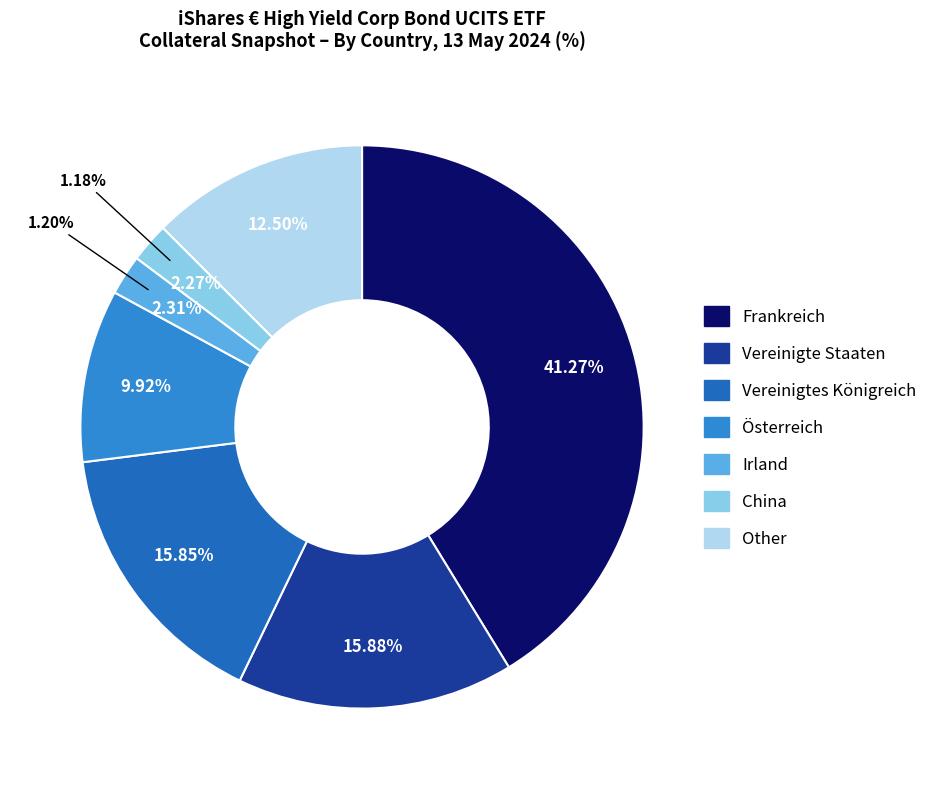

What is the smallest slice in the pie chart?

China